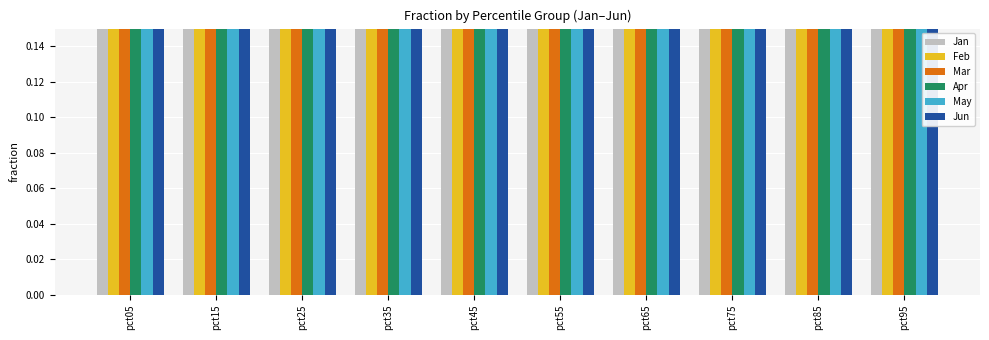

The Jun series shows 3.9 at pct05. True or false?

True